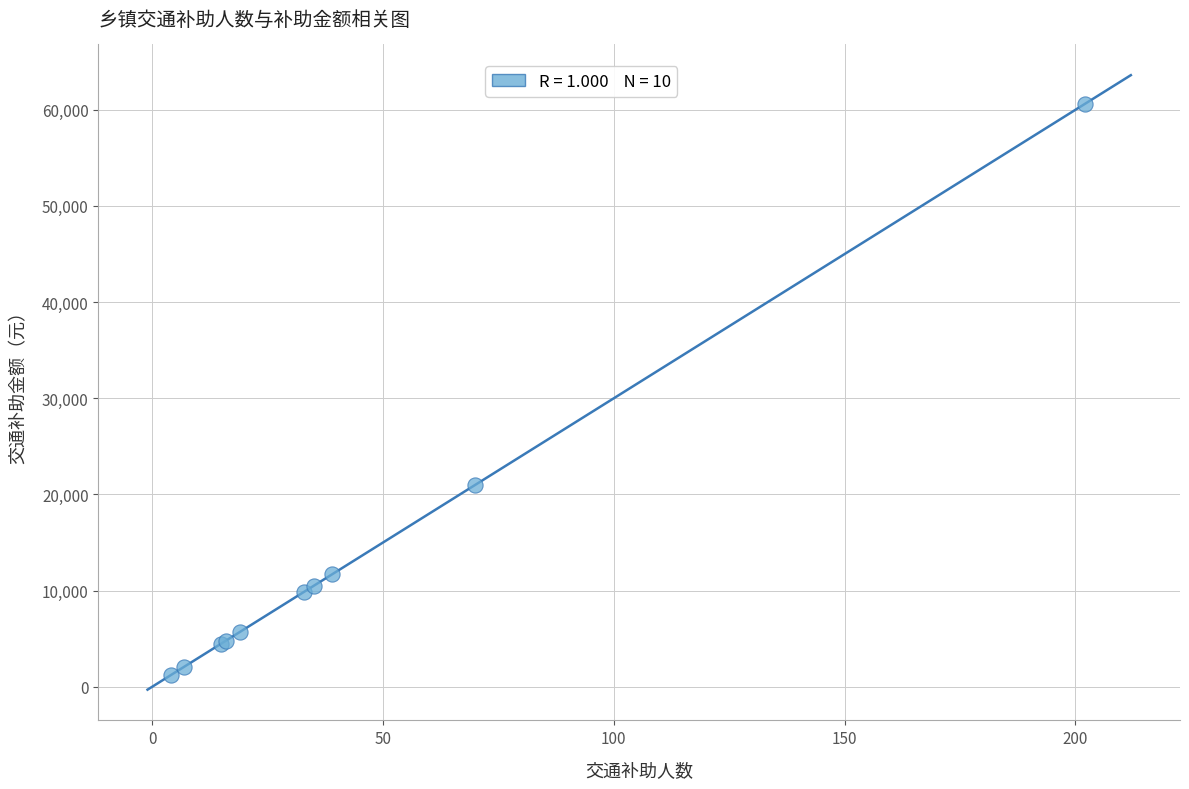

What Y value in the scatter plot is closest to 30900?

21000